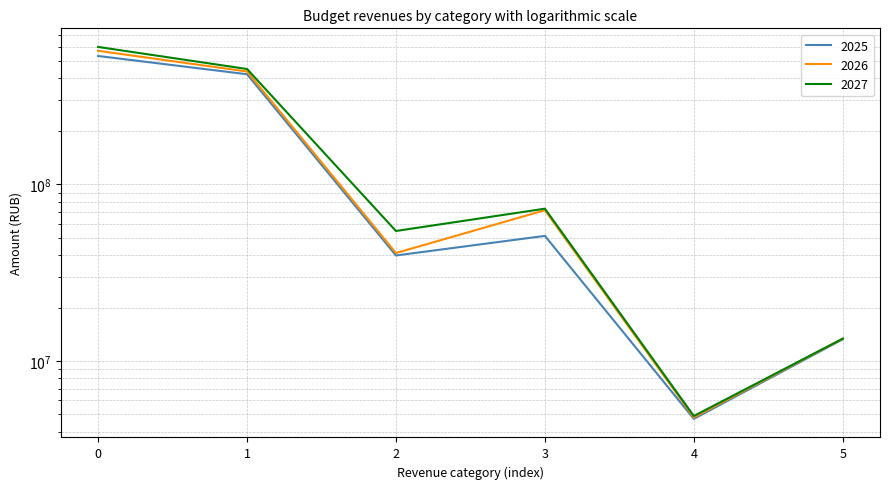

The value of 2026 at 0 is 569791100. True or false?

True